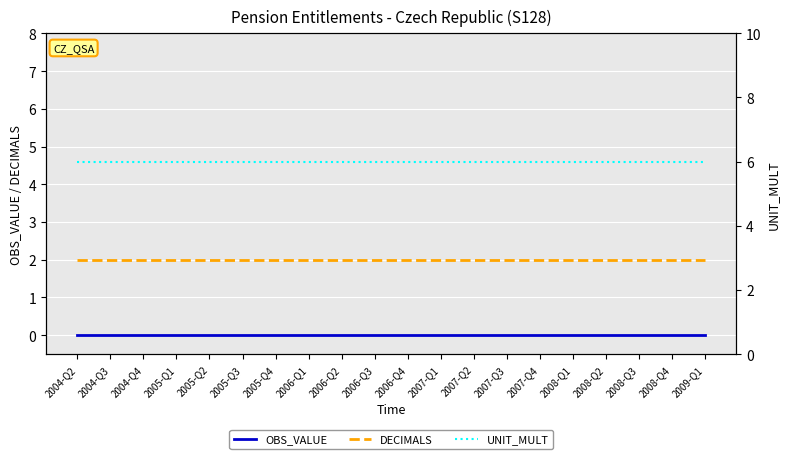

Is it true that UNIT_MULT equals 2 at 2006-Q2?

False